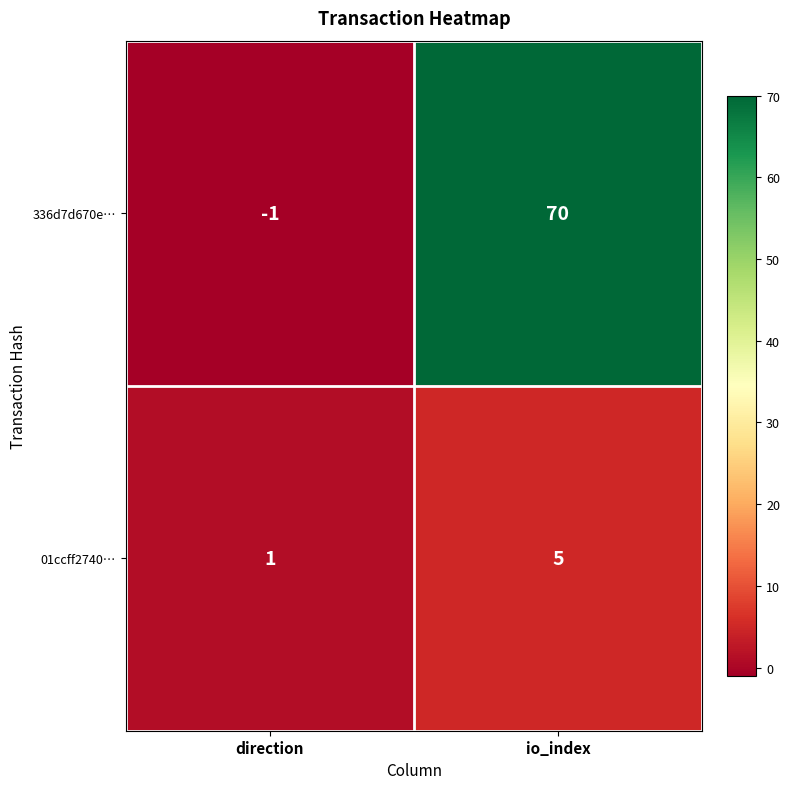

Which category has the lowest value across all series?

direction